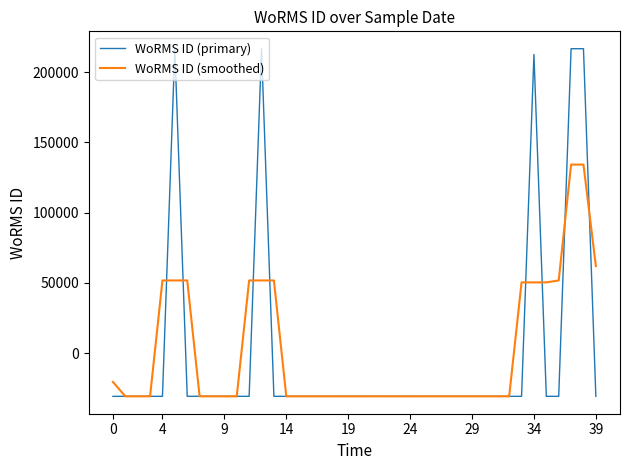

List the series in order of their peak value, highest first.

WoRMS ID (primary), WoRMS ID (smoothed)